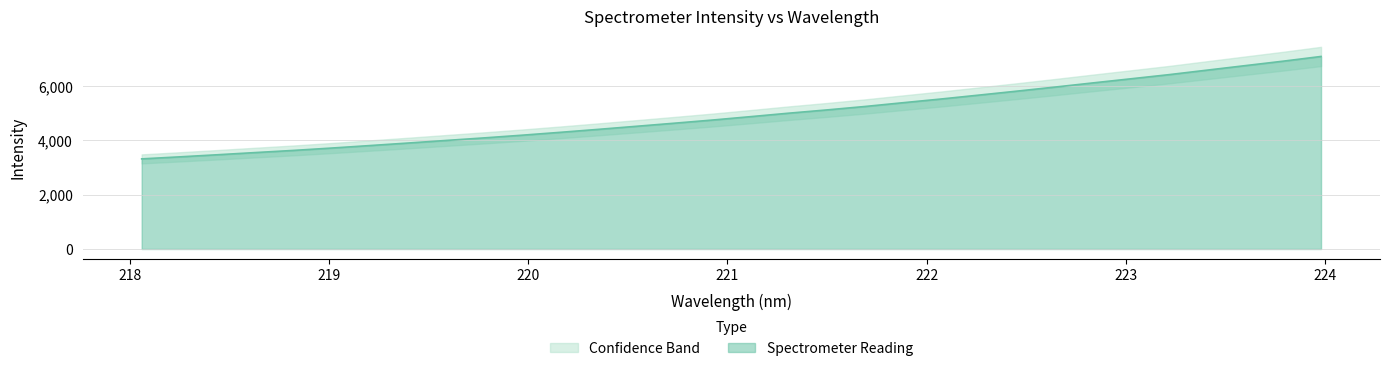

Does the chart display data point markers on the line(s)?

No